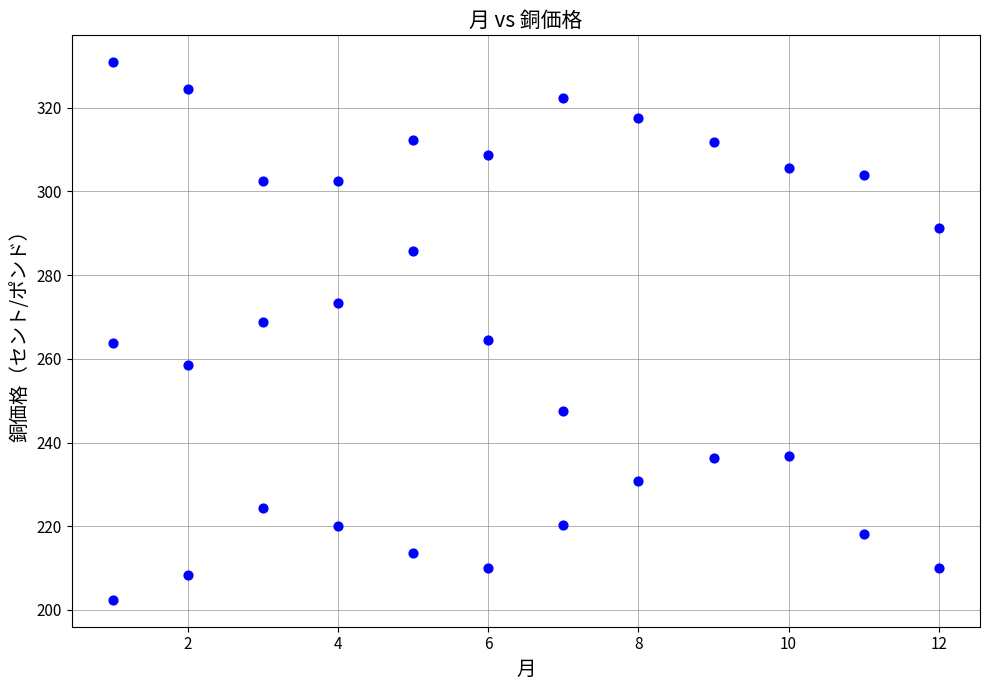

What is the range of X values (max minus min)?

11.0